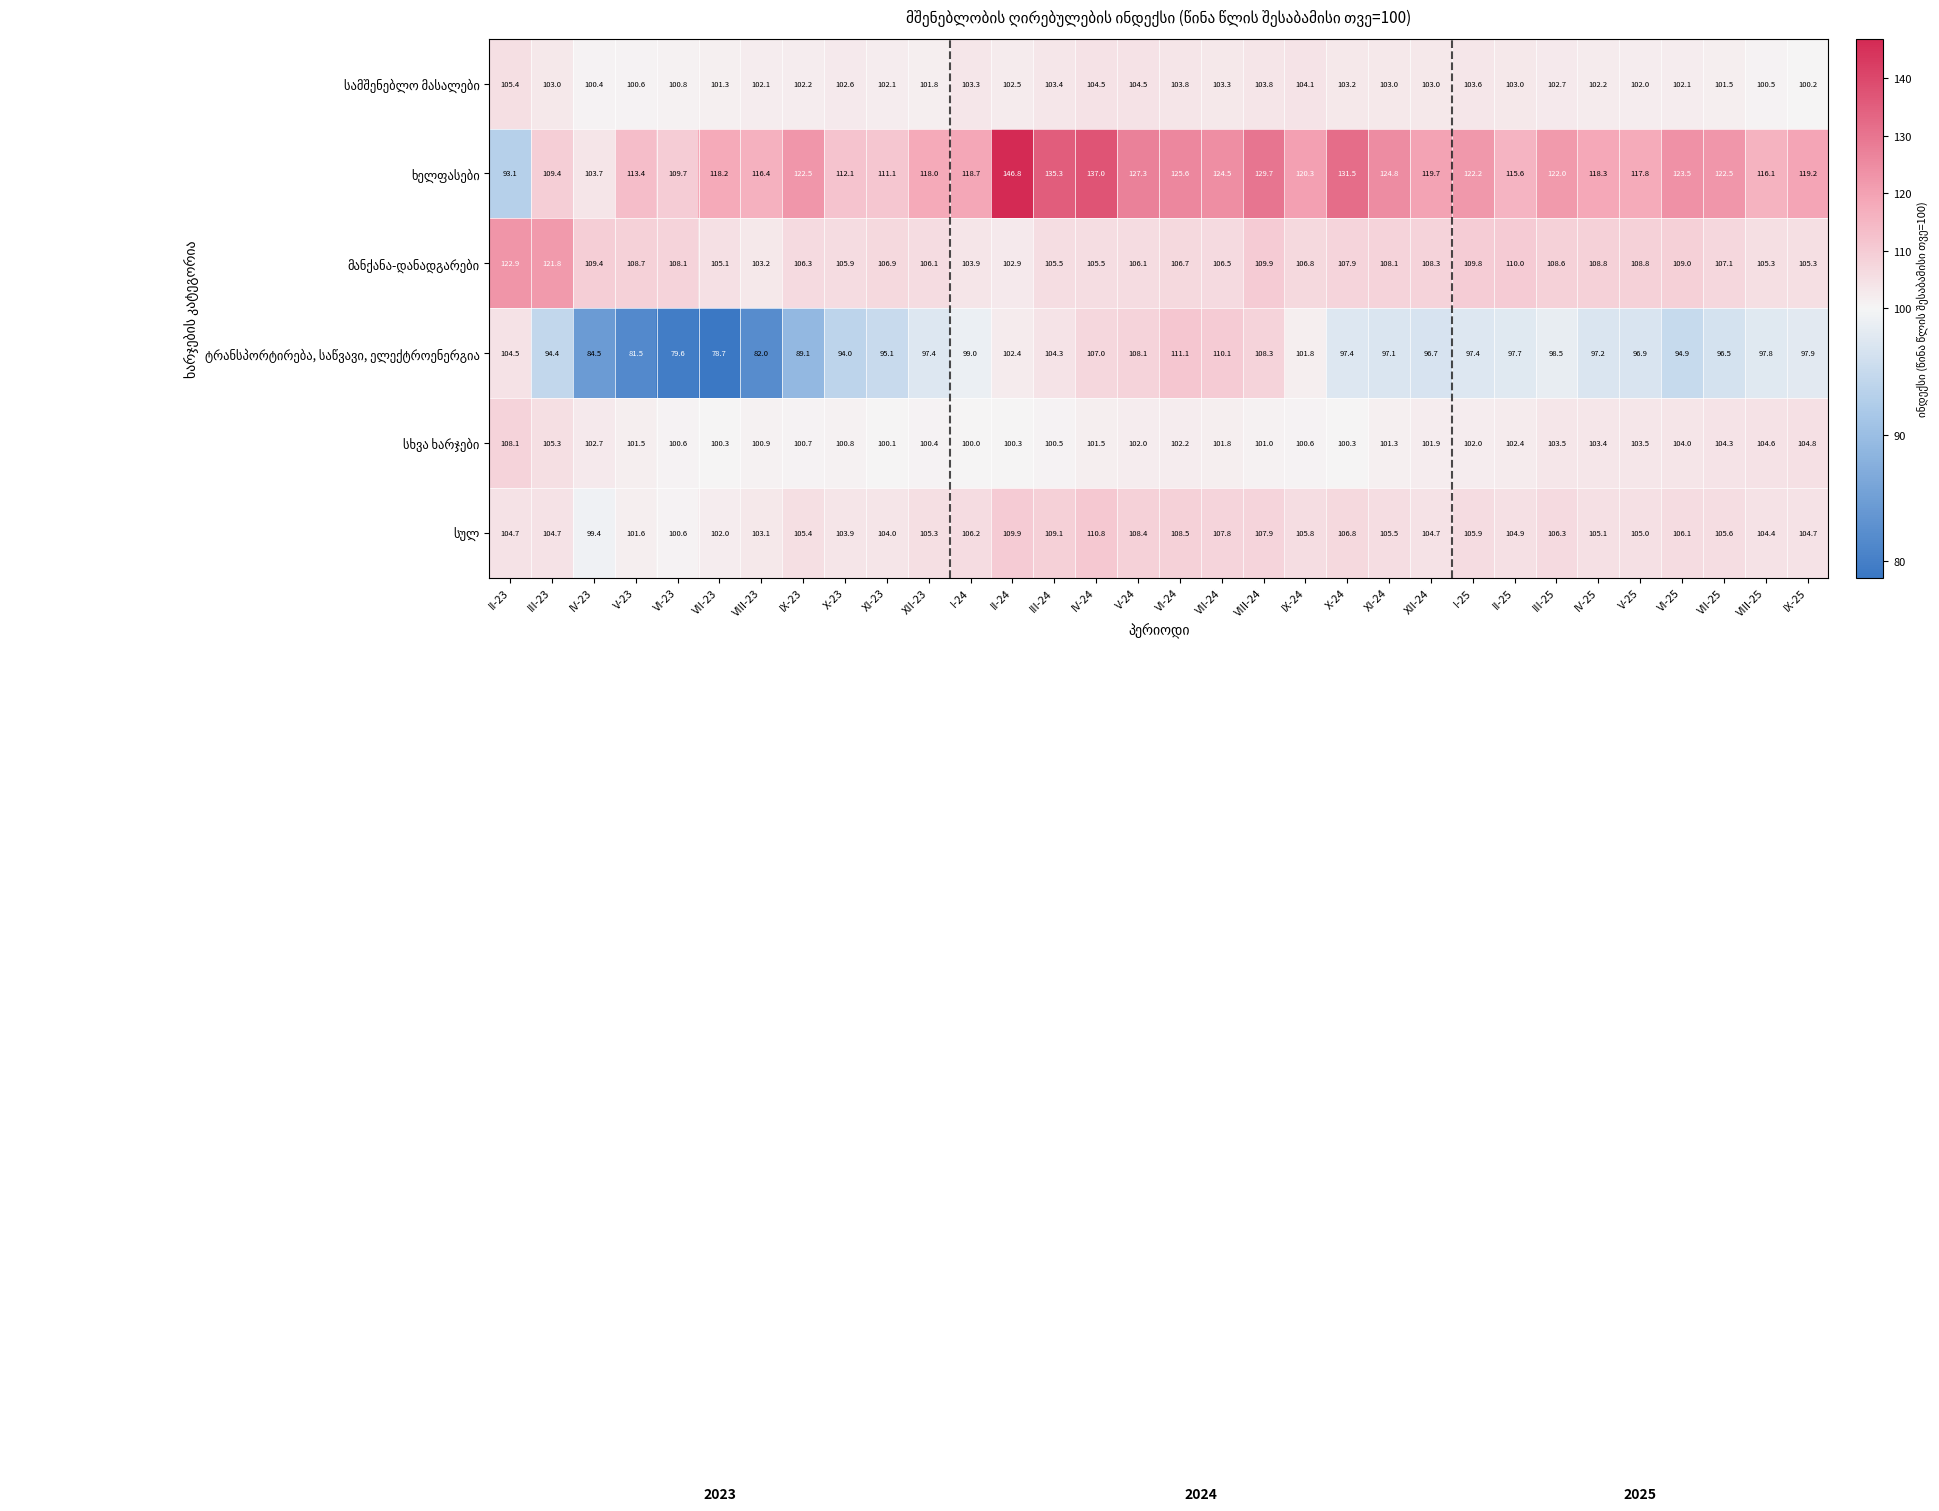

What is the total value across all series at IV-23?

600.1